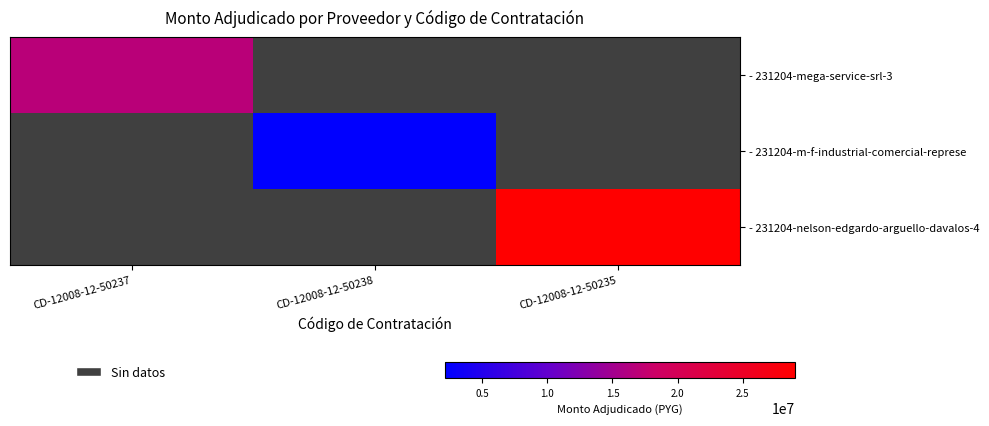

Which series has the largest total across all categories?

- 231204-nelson-edgardo-arguello-davalos-4